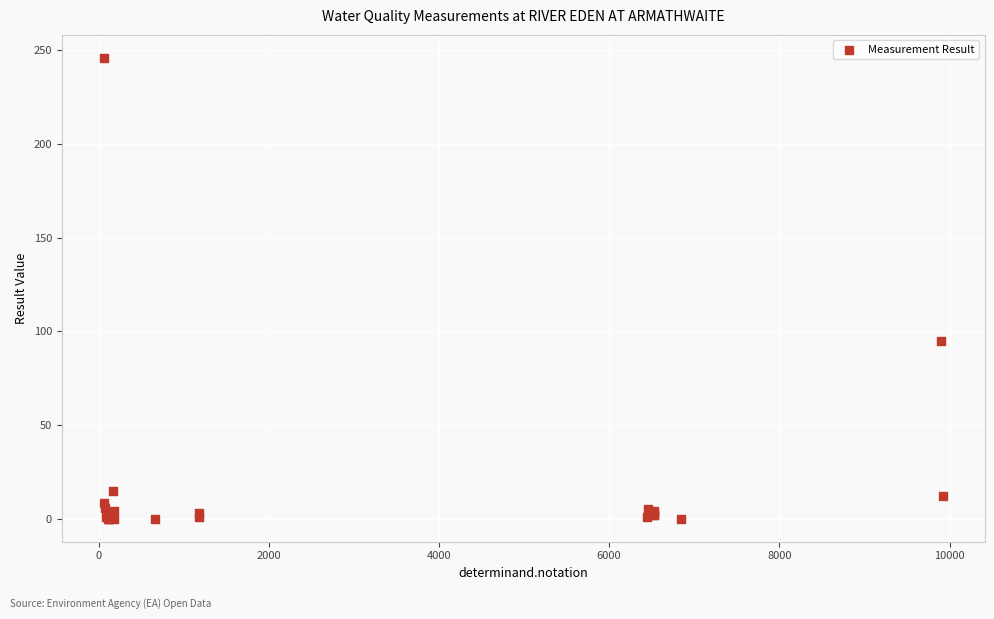

What Y value in the scatter plot is closest to 123?

95.0